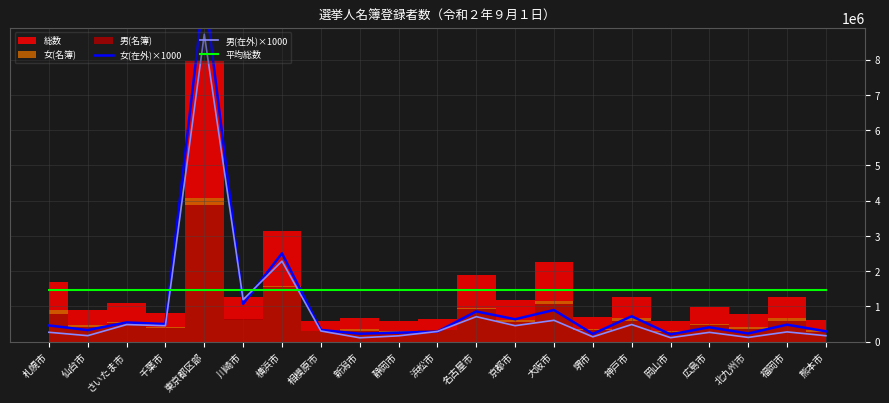

How many times do 女(在外)×1000 and 男(在外)×1000 cross each other?

4